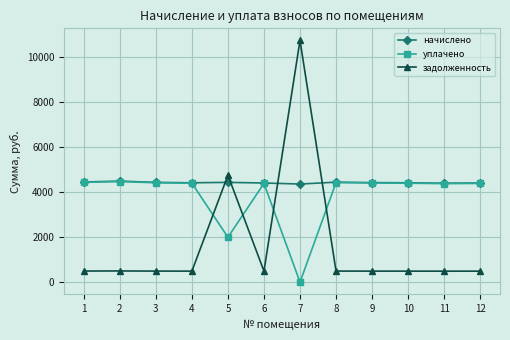

What are all the series names shown in the legend?

начислено, уплачено, задолженность